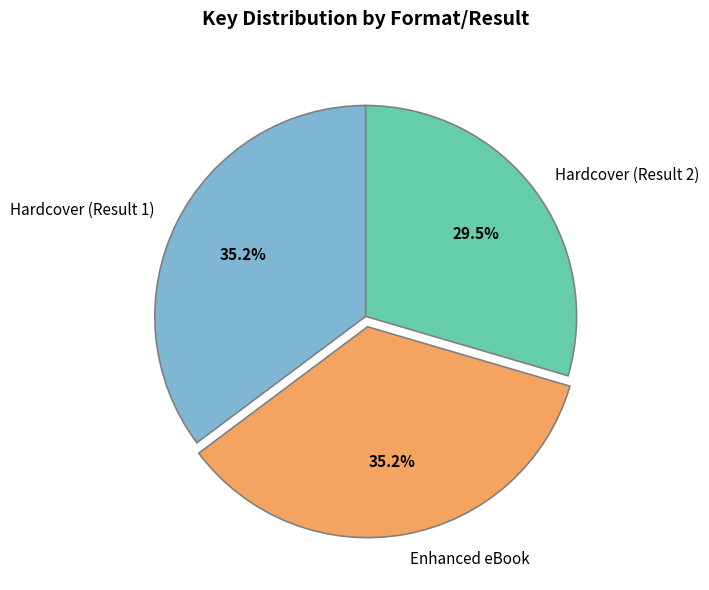

Does any single category account for the majority?

No